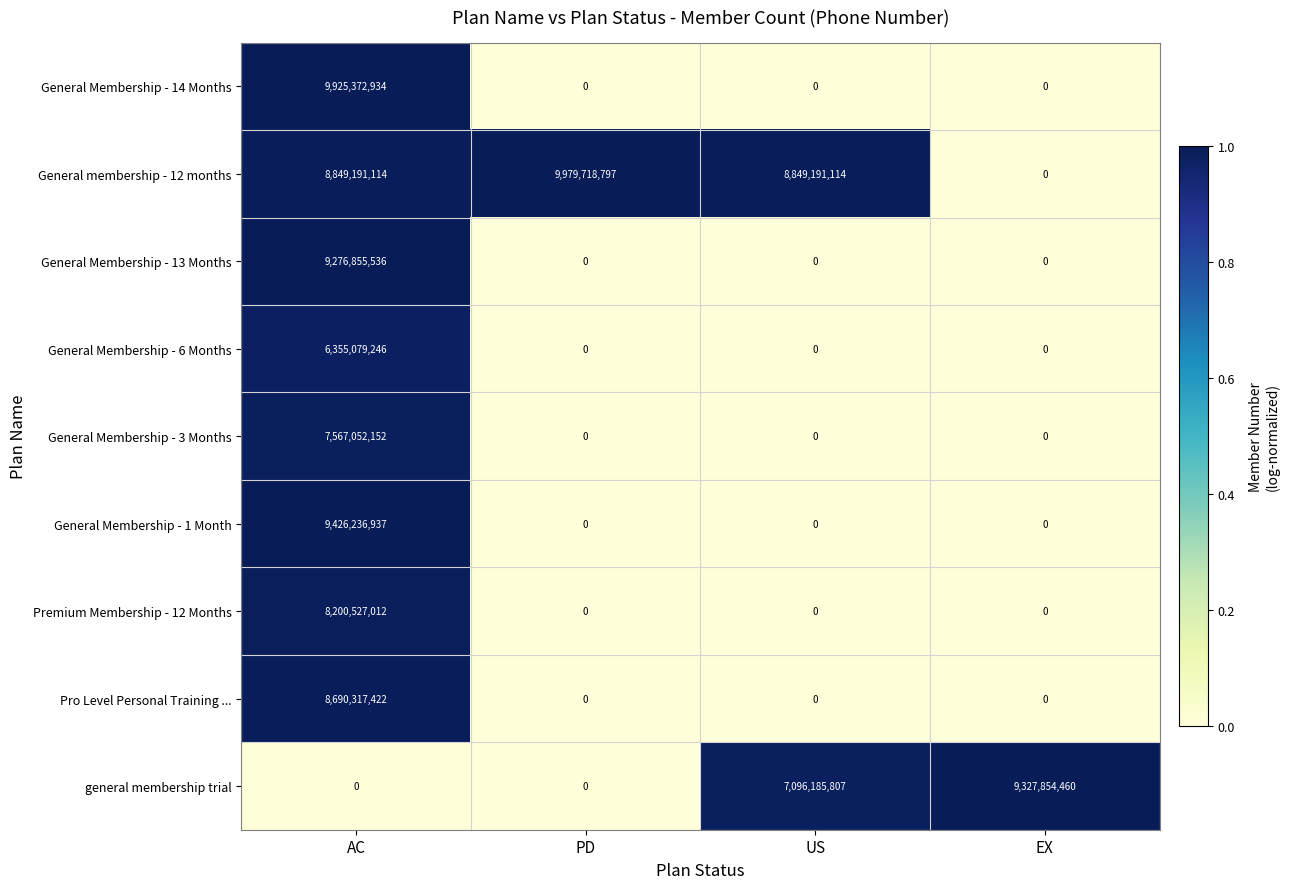

At how many categories does at least one series exceed 6863955325?

4